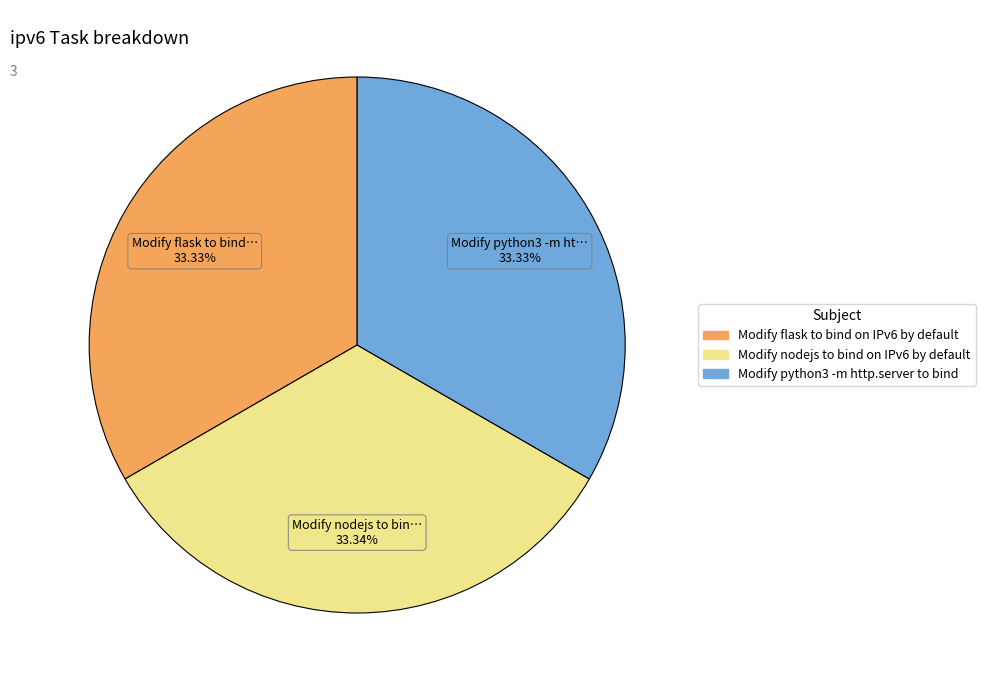

Approximately how many times larger is the value at Modify nodejs to bind on IPv6 by default compared to Modify flask to bind on IPv6 by default?

1.0